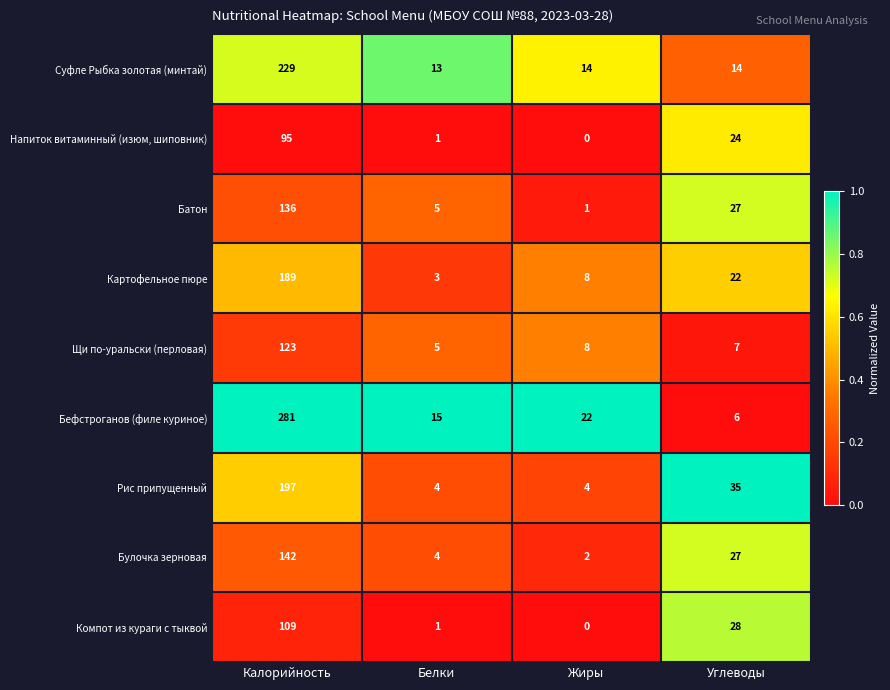

Which series has the widest spread of values?

Бефстроганов (филе куриное)